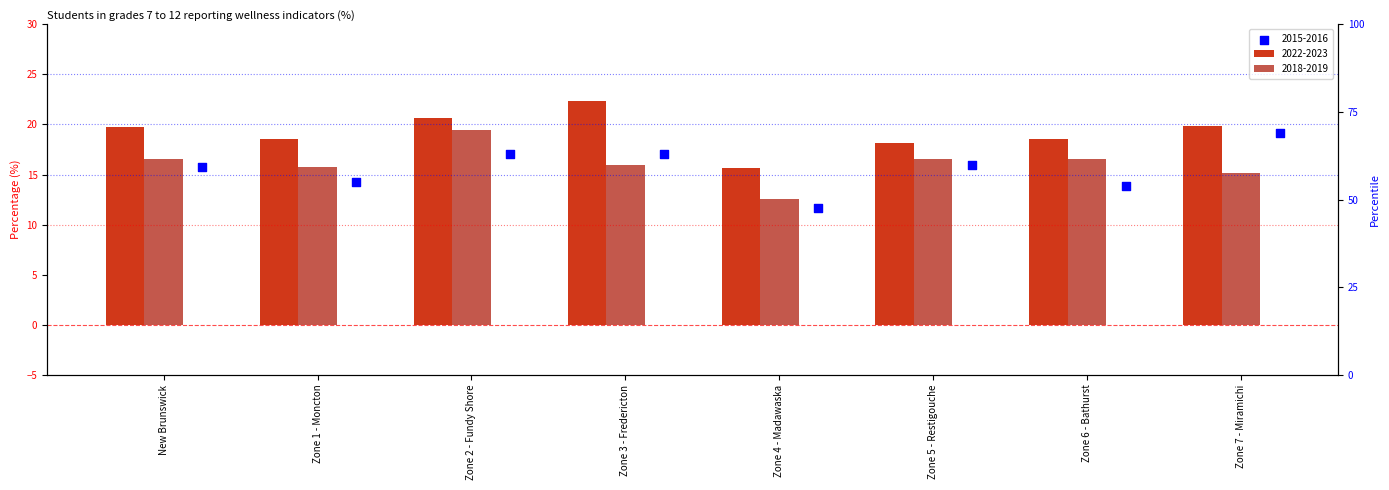

At which category is the sum across all series the highest?

Zone 2 - Fundy Shore